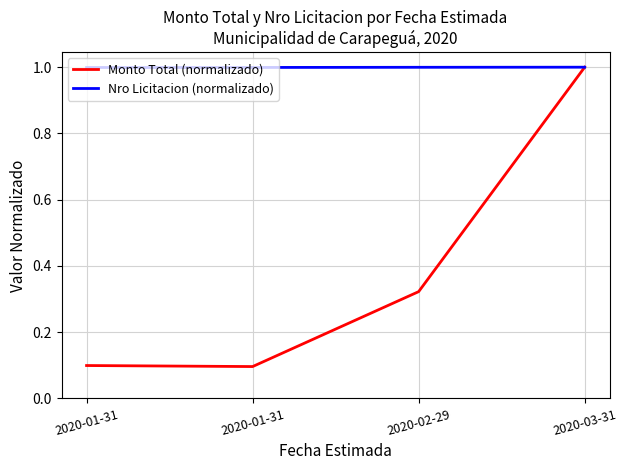

What is the spread (max minus min) of values at 2020-01-31?

0.9